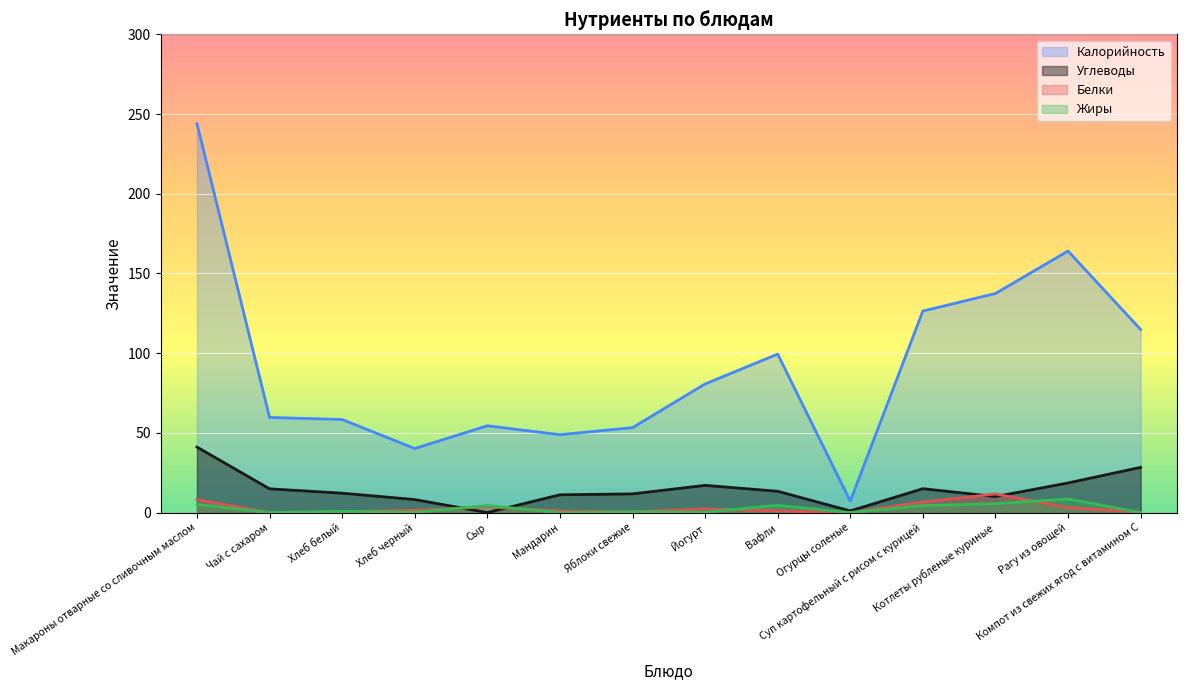

What is the spread (max minus min) of values at Компот из свежих ягод с витамином С?

114.9